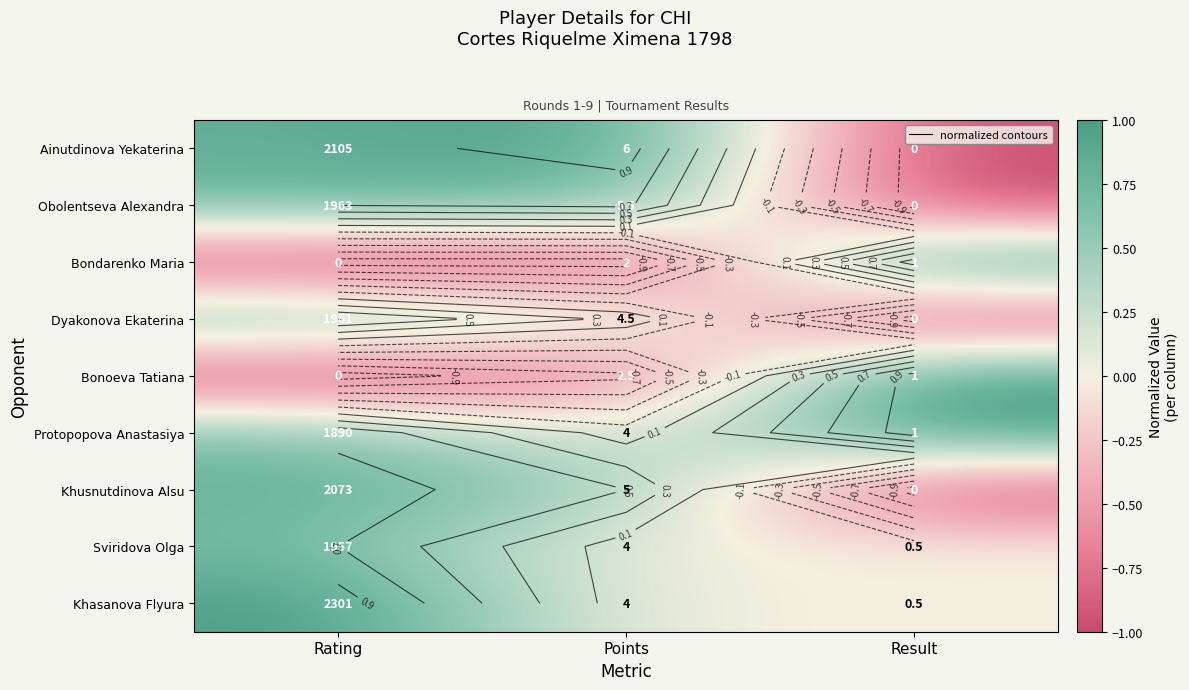

At which category does the chart reach its minimum across all series?

Result